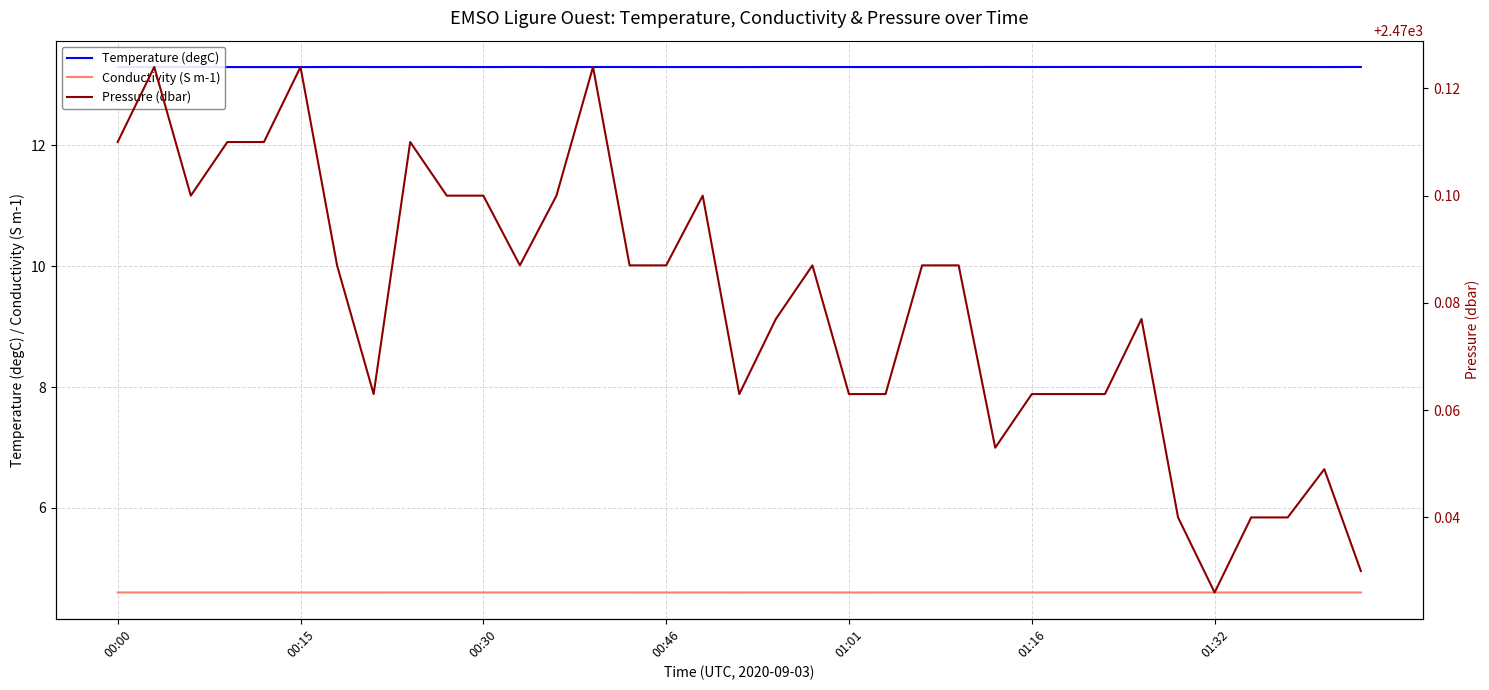

At which label does Temperature (degC) reach its minimum?

00:00